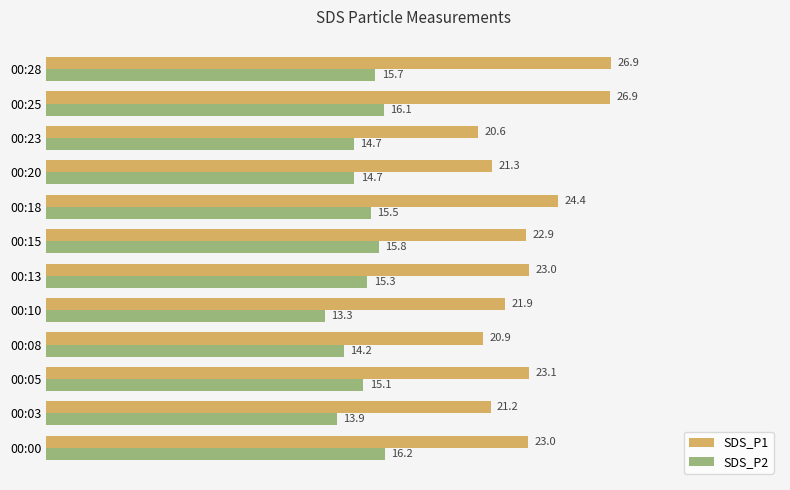

Read the SDS_P1 value at 00:23.

20.6